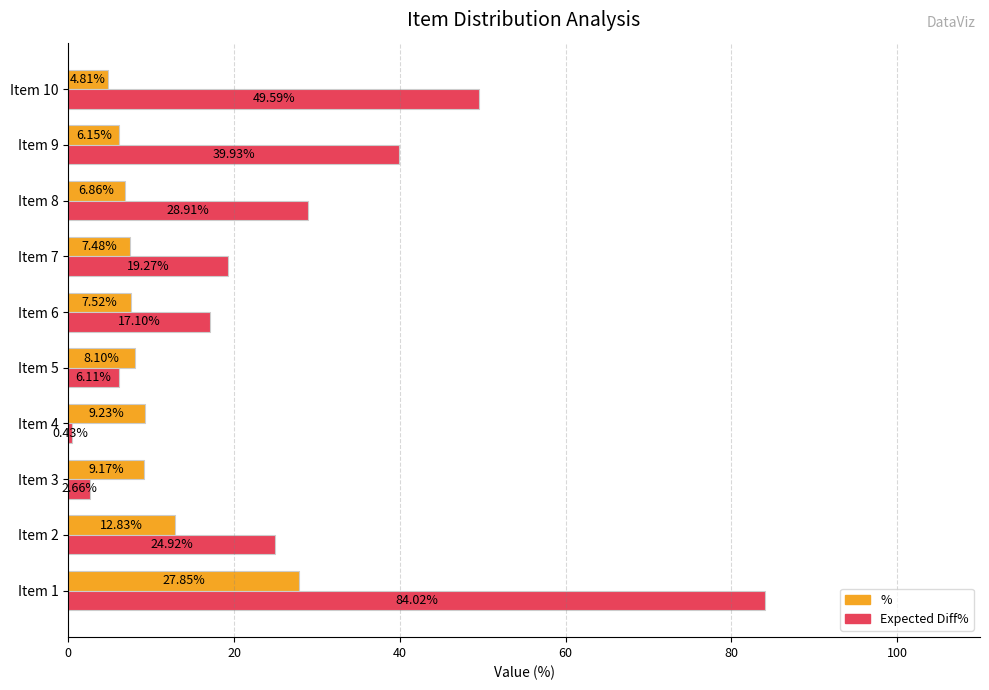

What is the difference between the Expected Diff% values at Item 6 and Item 5?

11.0